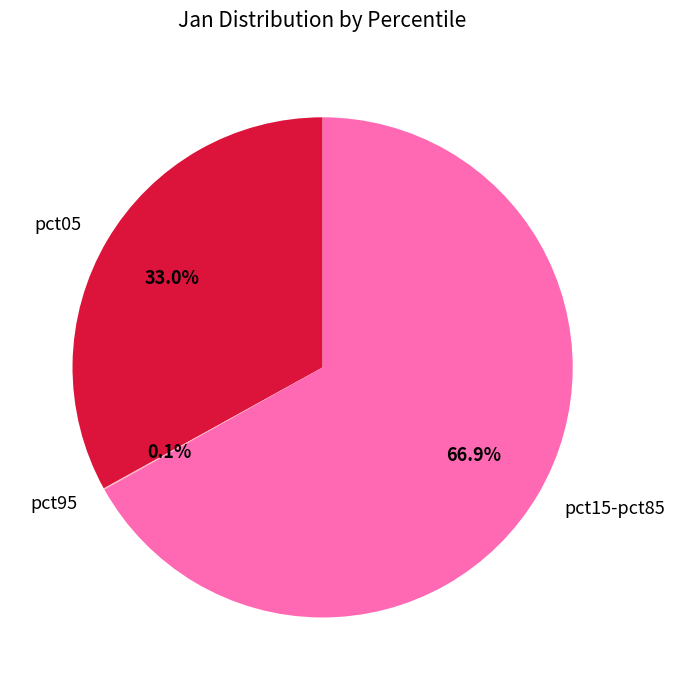

Does any single category account for the majority?

Yes